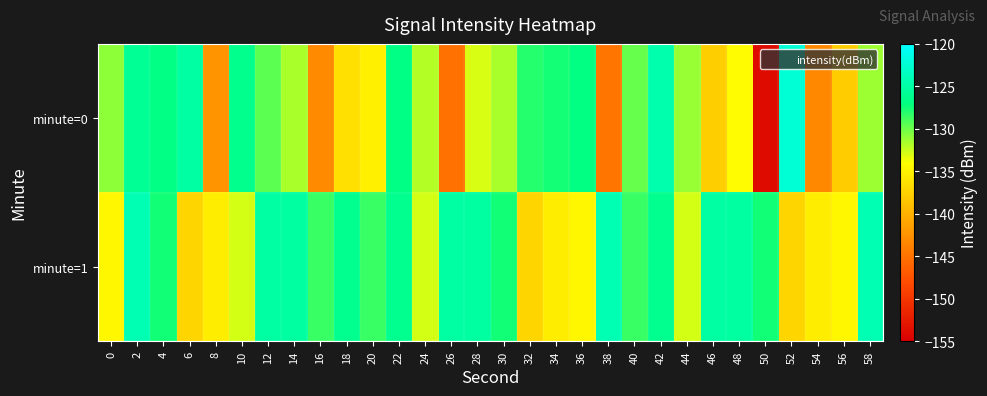

At which category does the chart reach its peak across all series?

52